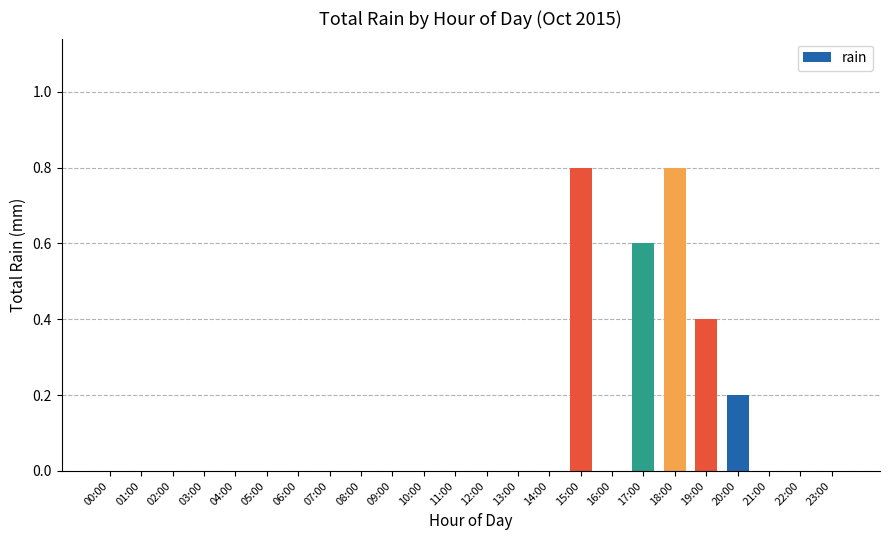

What is the average value?

0.1